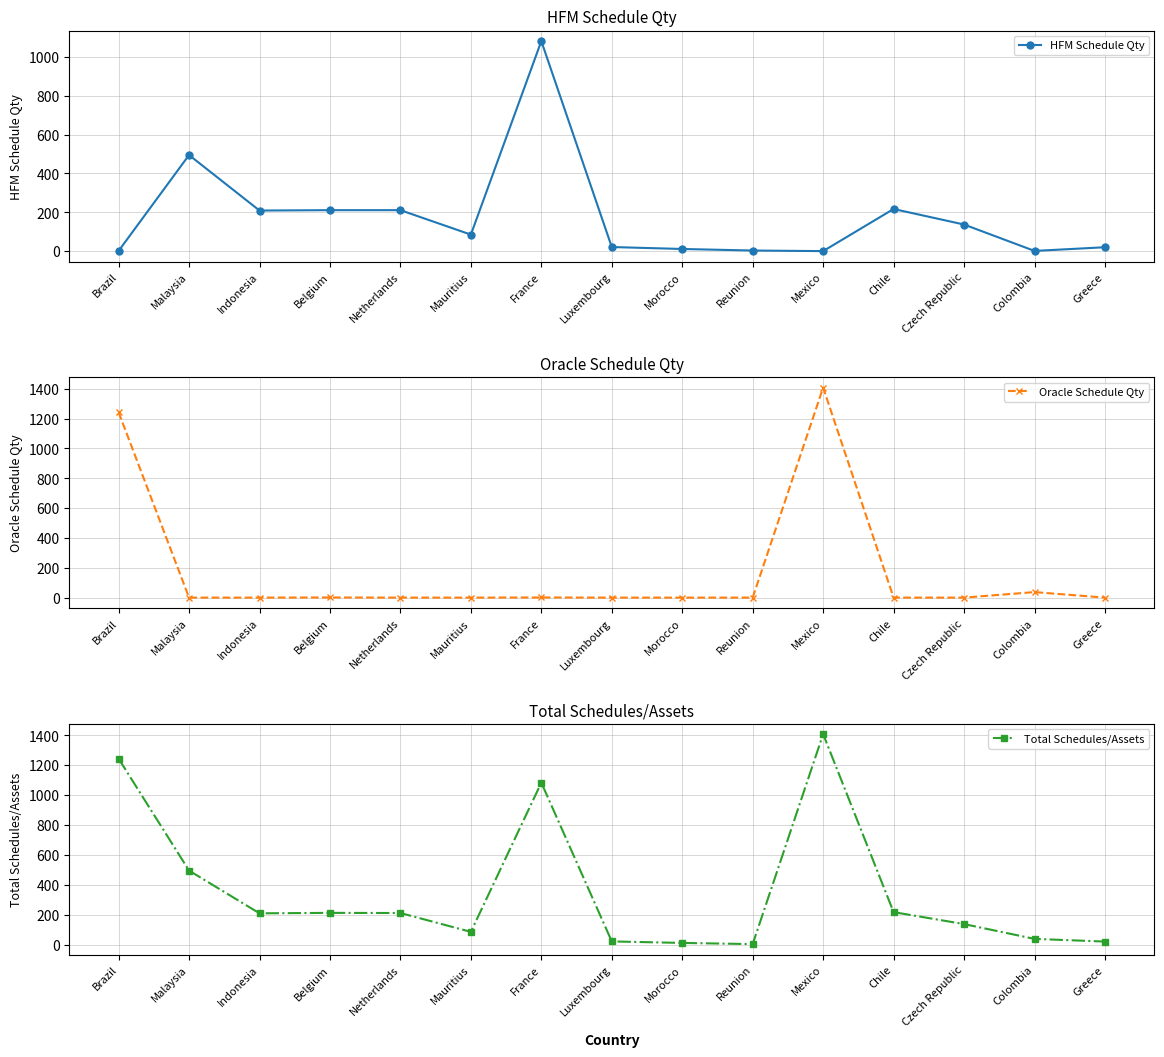

At how many categories does at least one series exceed 623?

3